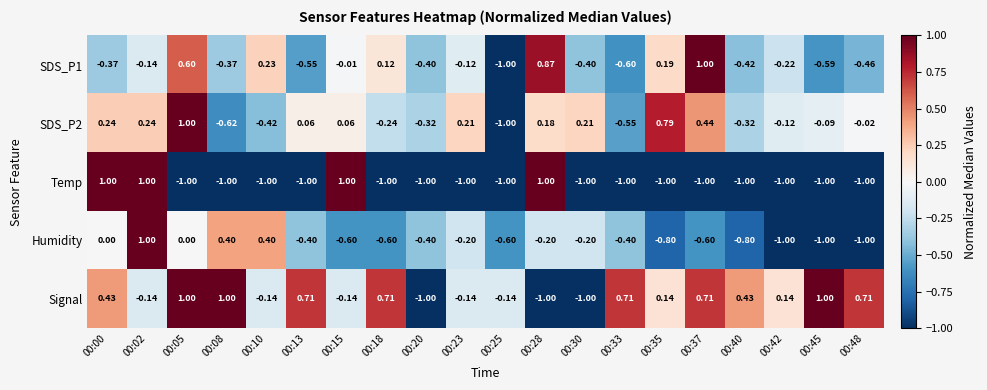

Which series changed the most between 00:10 and 00:48?

Humidity